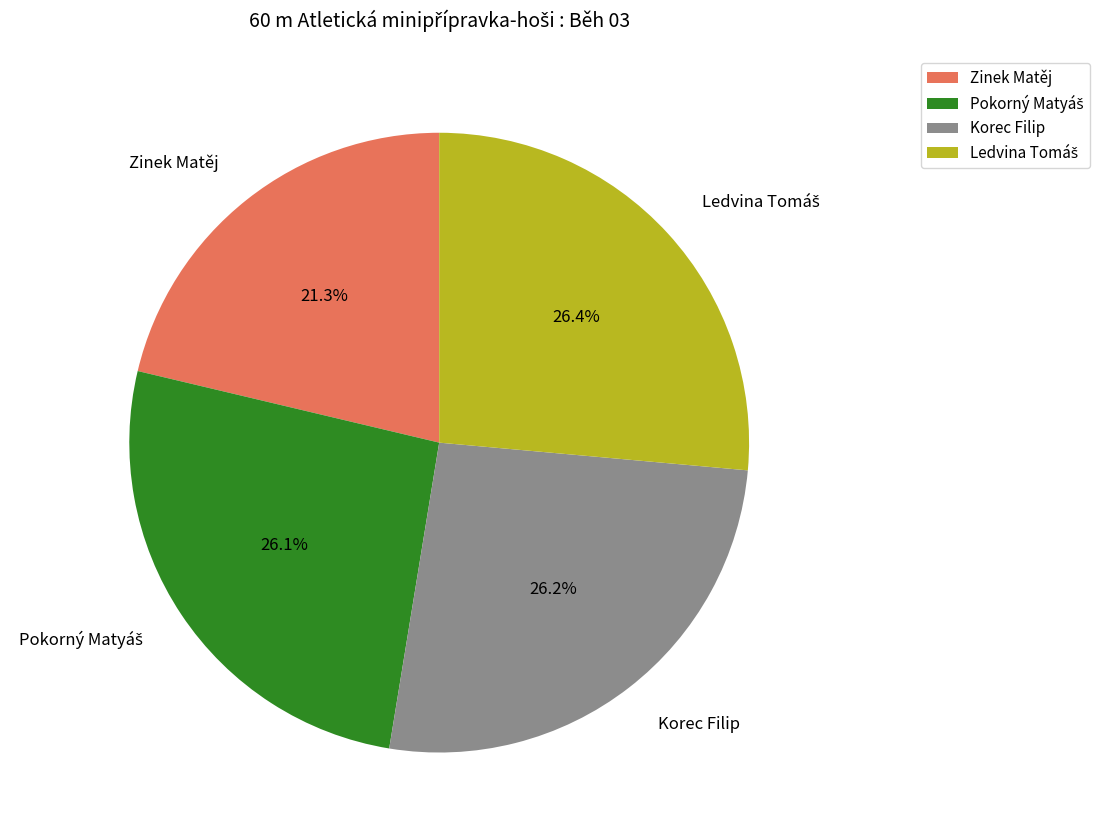

To the nearest percent, what is the difference between the largest and smallest slice percentages?

5%